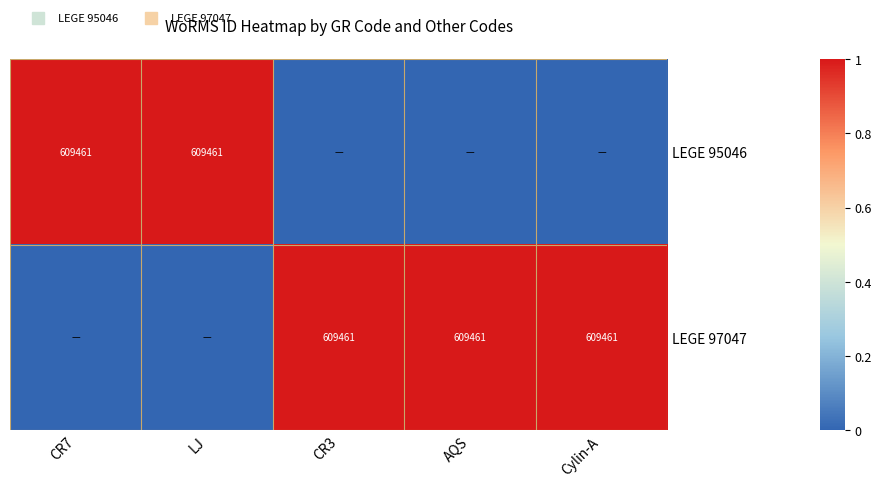

Count the number of data series in this chart.

2